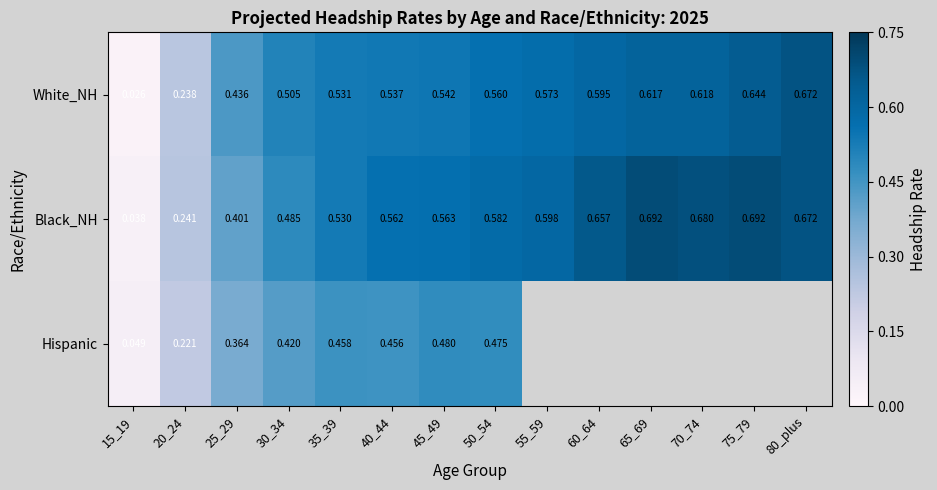

At 45_49, list the series in order from smallest to largest.

Hispanic, White_NH, Black_NH